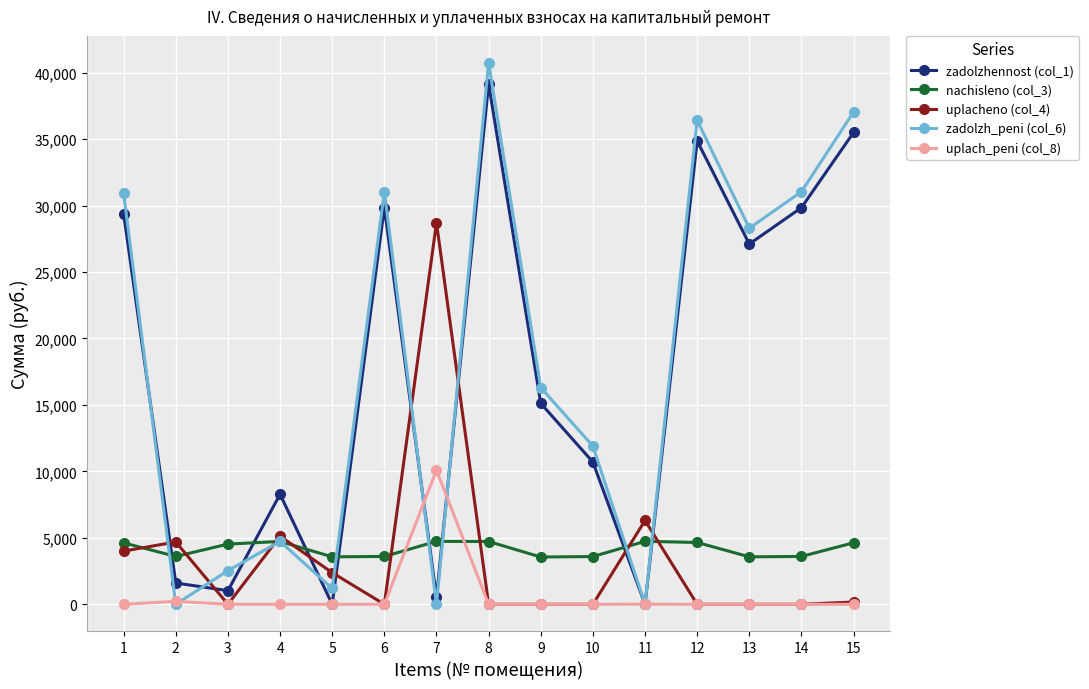

Is the value of zadolzh_peni (col_6) at 10 greater than the value of nachisleno (col_3) at 9?

Yes